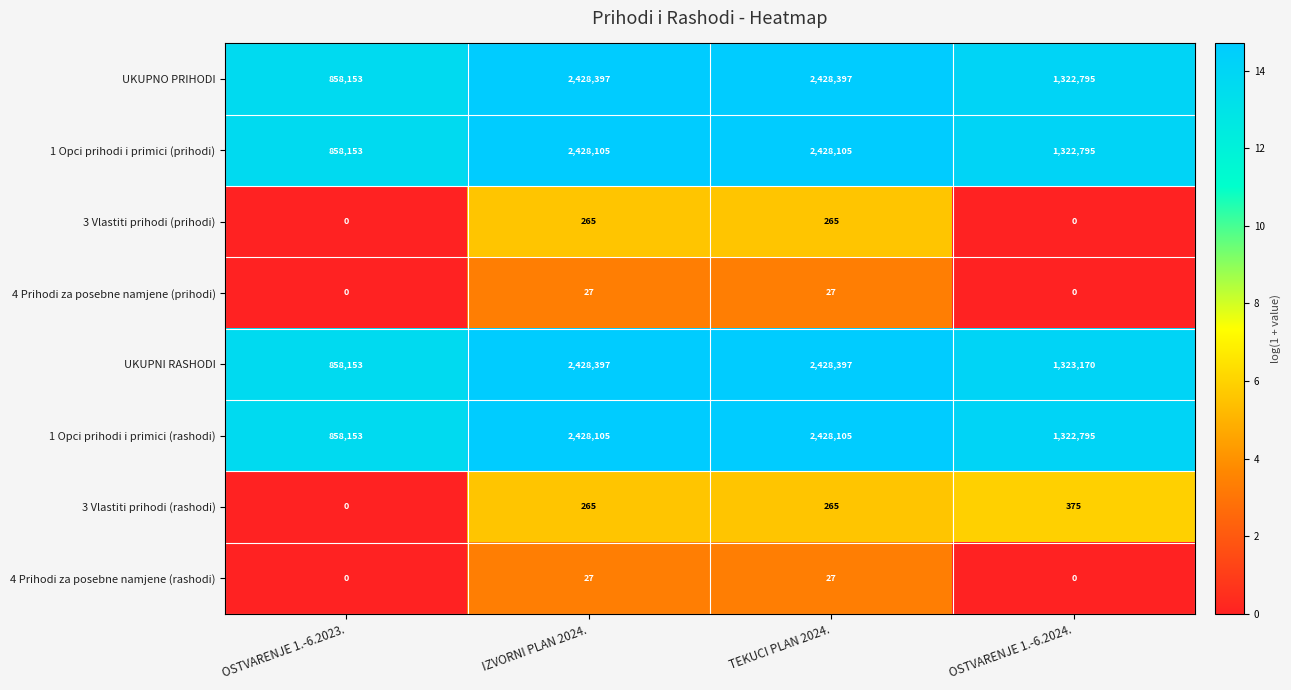

Count the number of data series in this chart.

8